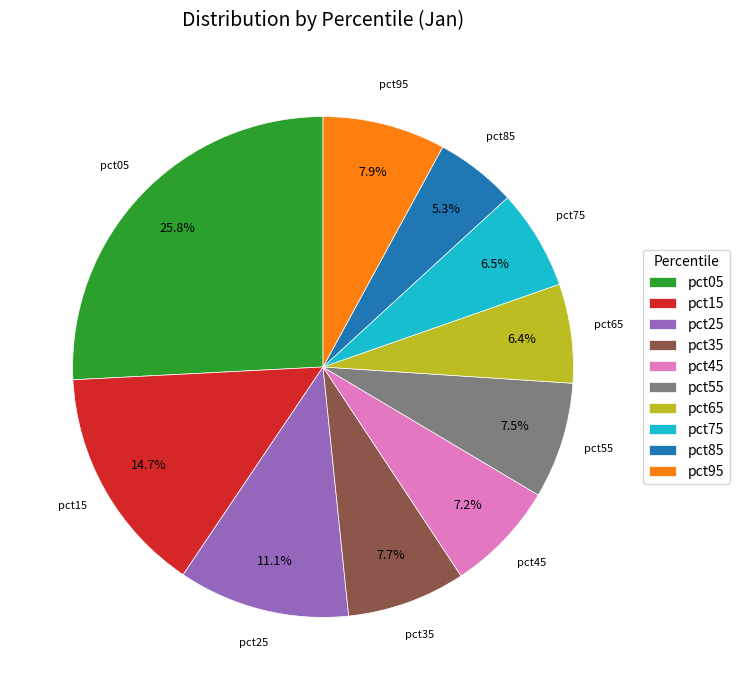

Which has a higher value, pct55 or pct75?

pct55